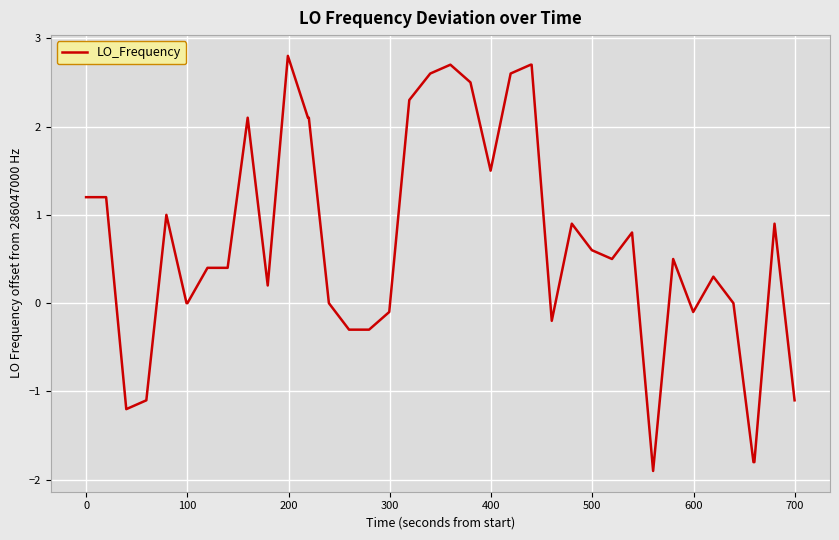

What is the smallest value displayed?

-1.9